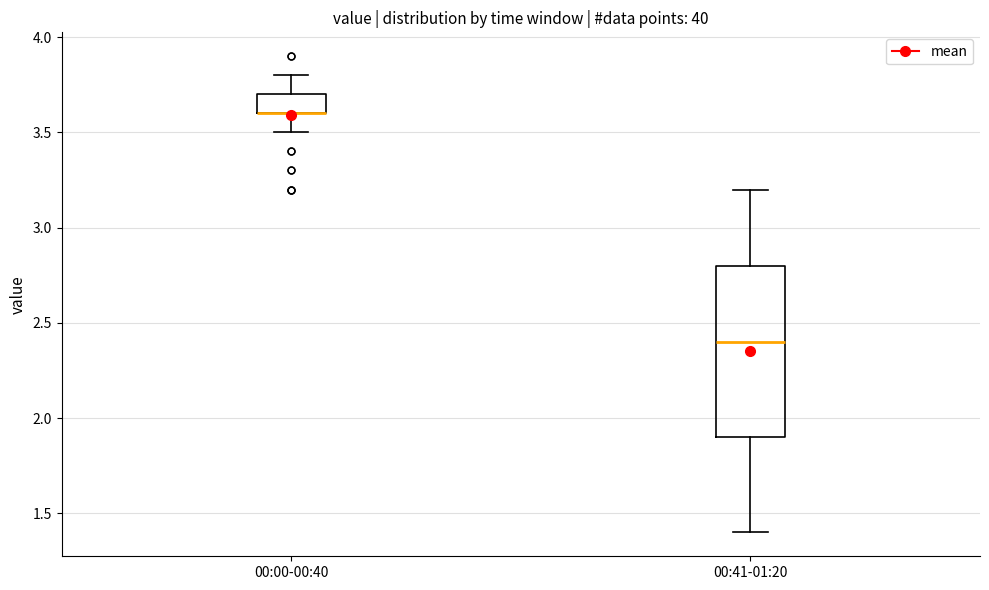

Comparing the boxes themselves (not the whiskers), which one is the tallest?

00:41-01:20